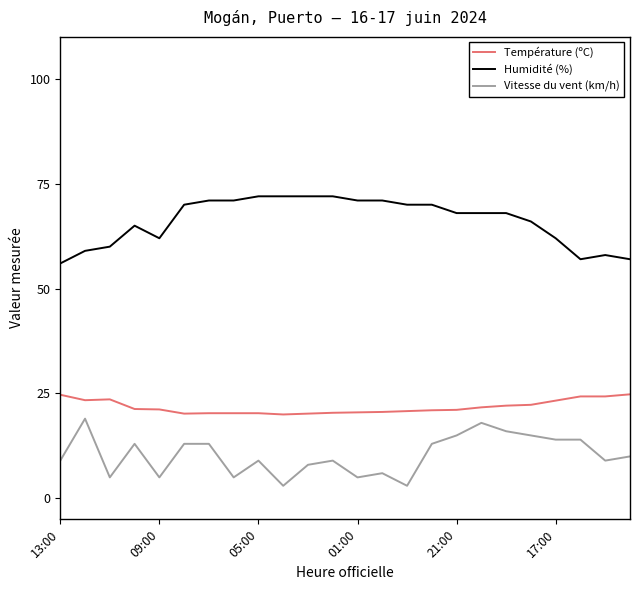

What is the difference between the maximum and minimum values in the Température (ºC) series?

4.8